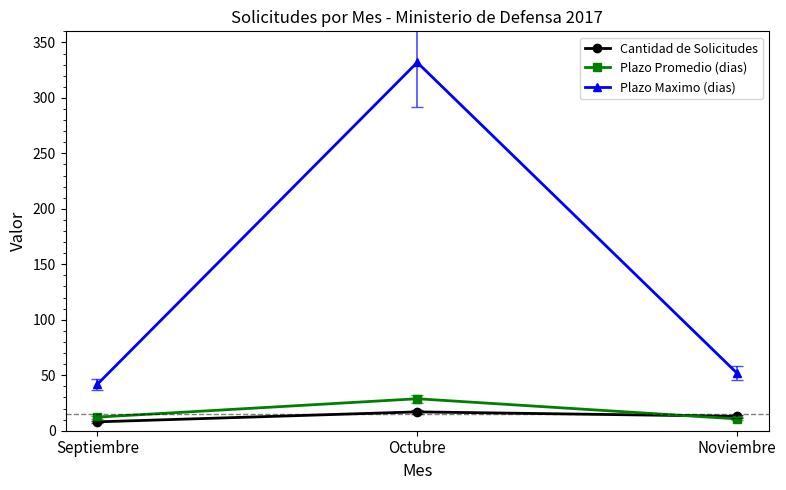

Which series has the widest spread of values?

Plazo Maximo (dias)